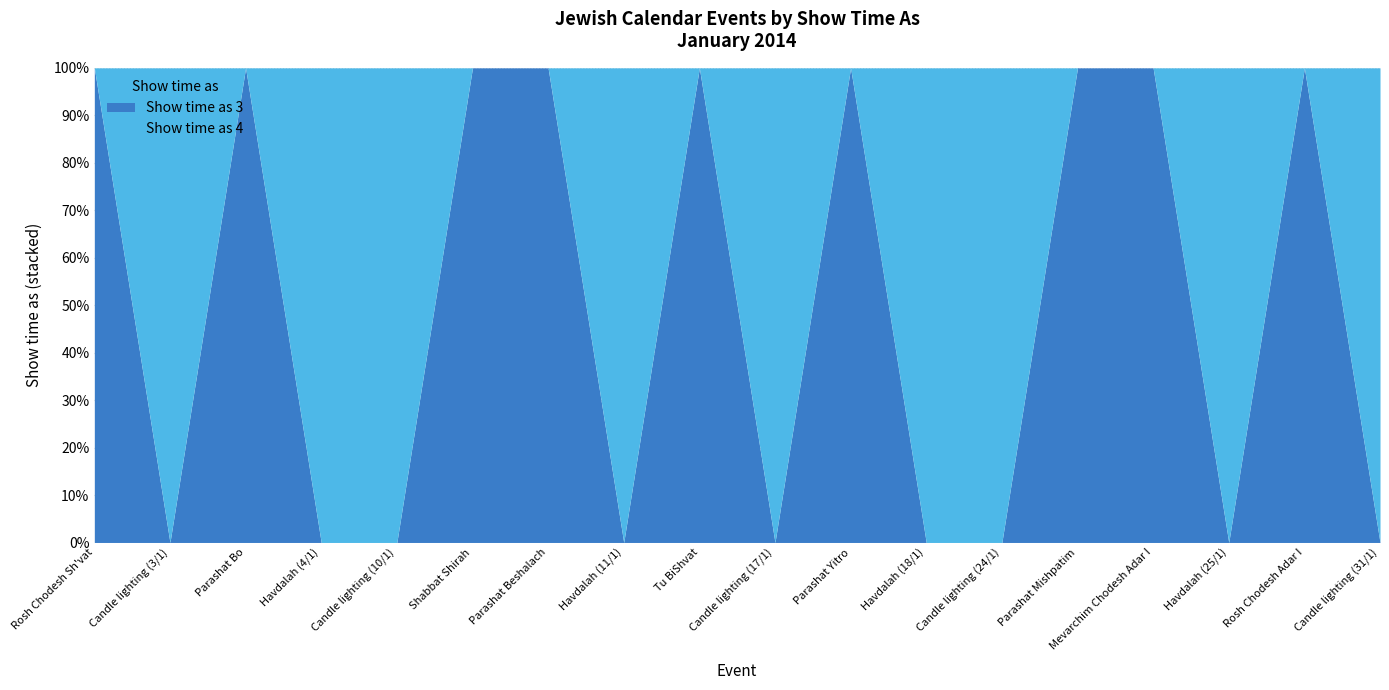

List the series in order of their peak value, highest first.

Show time as 4, Show time as 3